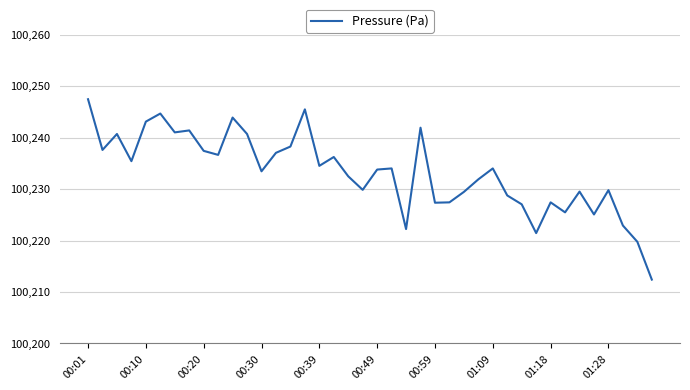

What is the difference between the maximum and minimum values?

35.0